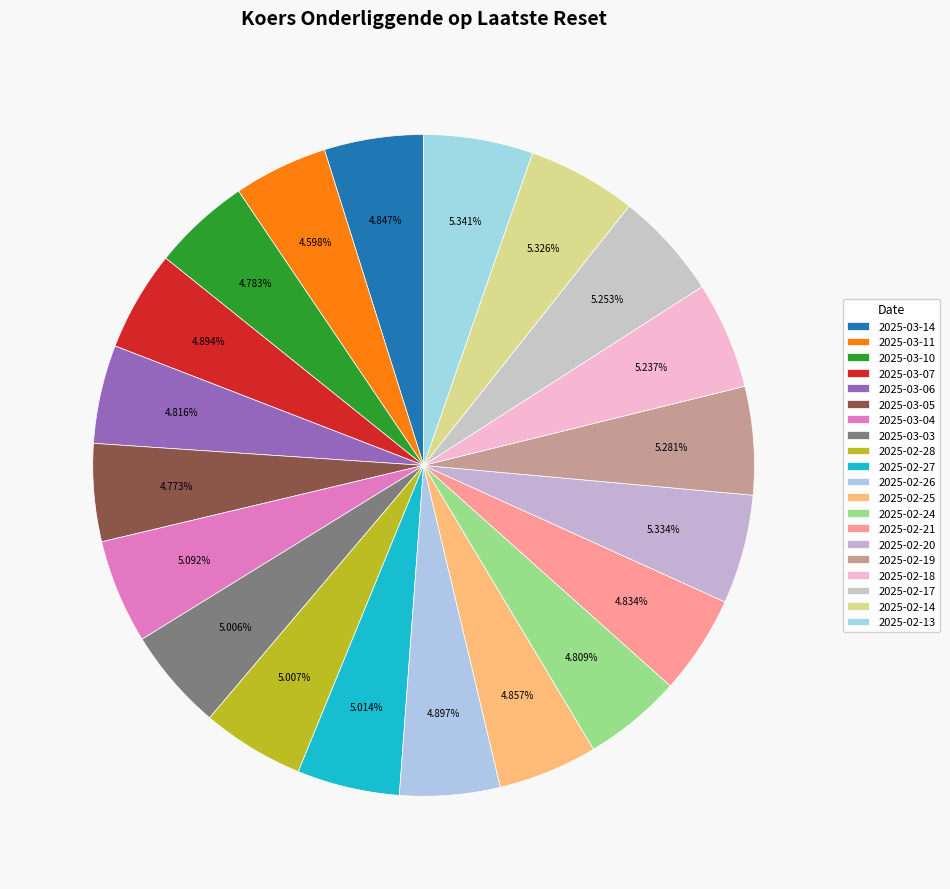

What percentage do 2025-02-18 and 2025-03-04 together represent?

10.3%